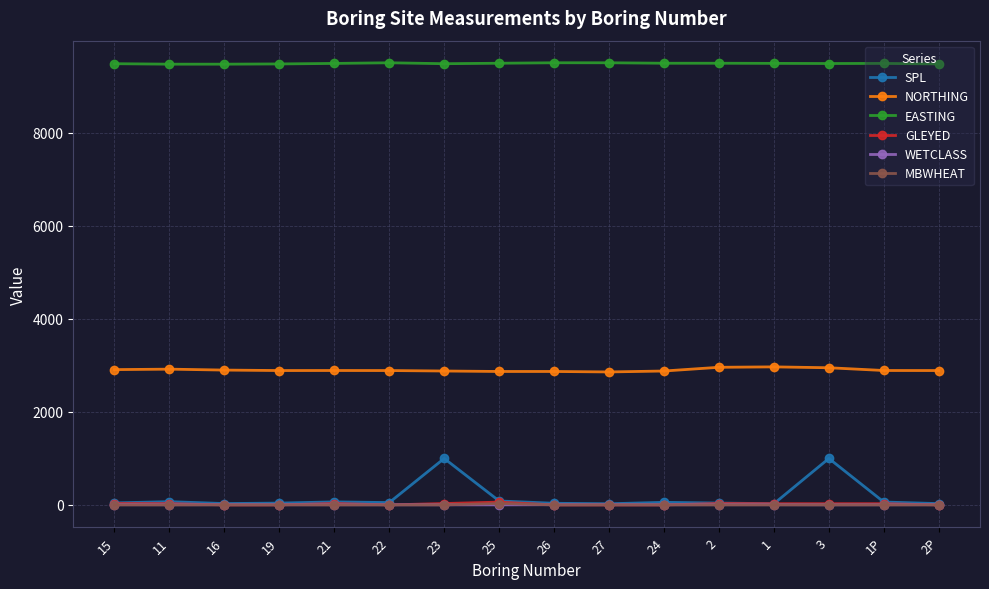

What is the spread (max minus min) of values at 23?

9490